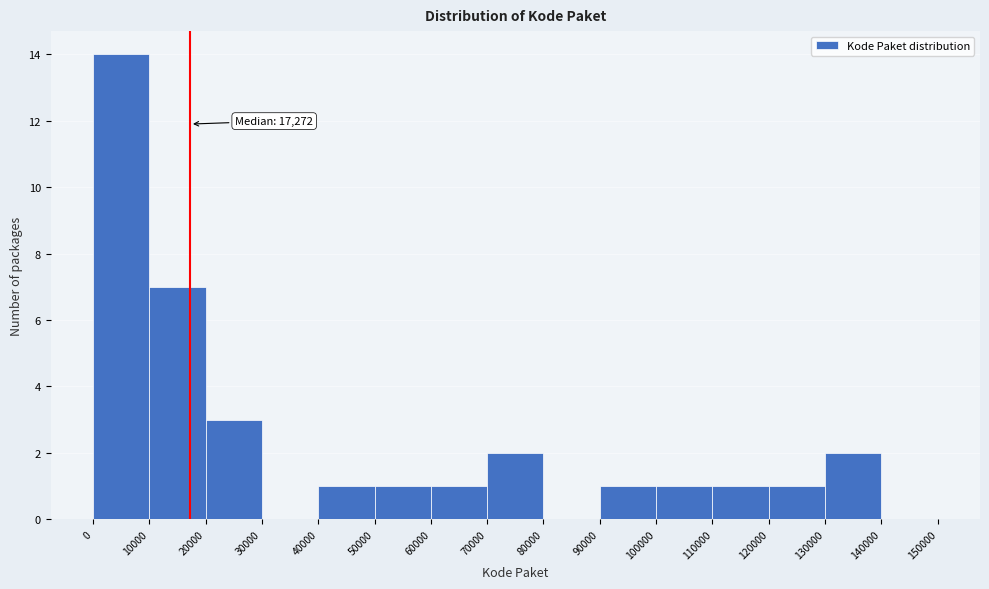

Which range on the x-axis has the tallest bar?

0 to 10000